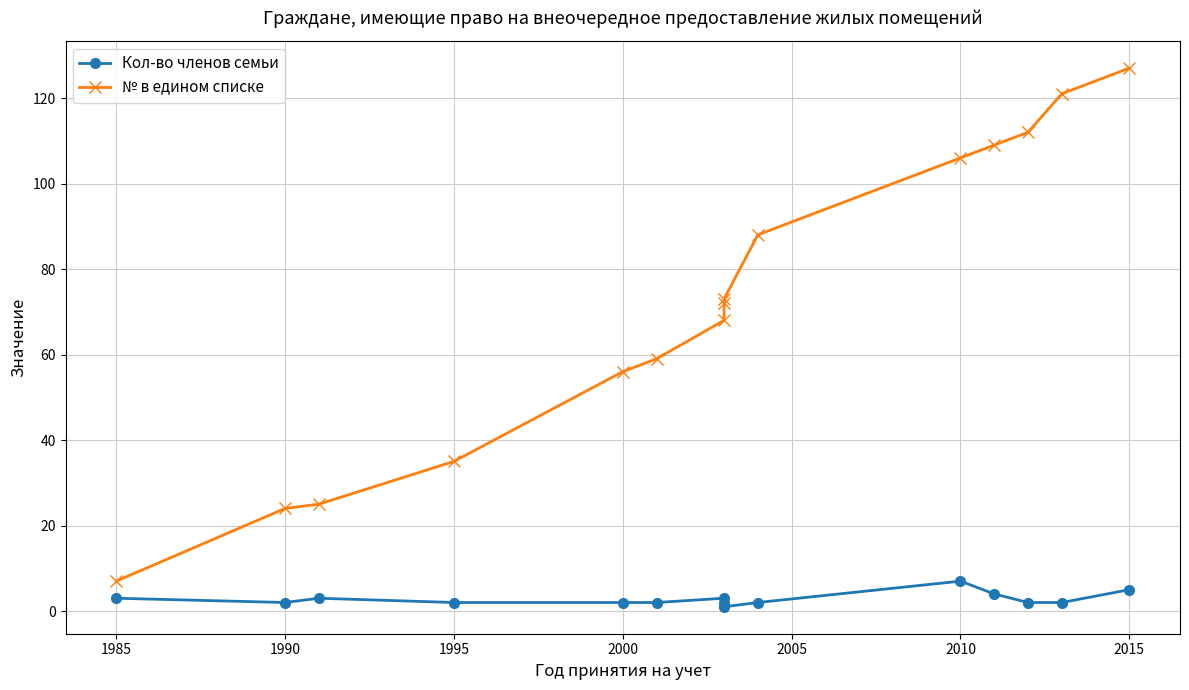

True or false: Кол-во членов семьи and № в едином списке intersect in this chart.

False